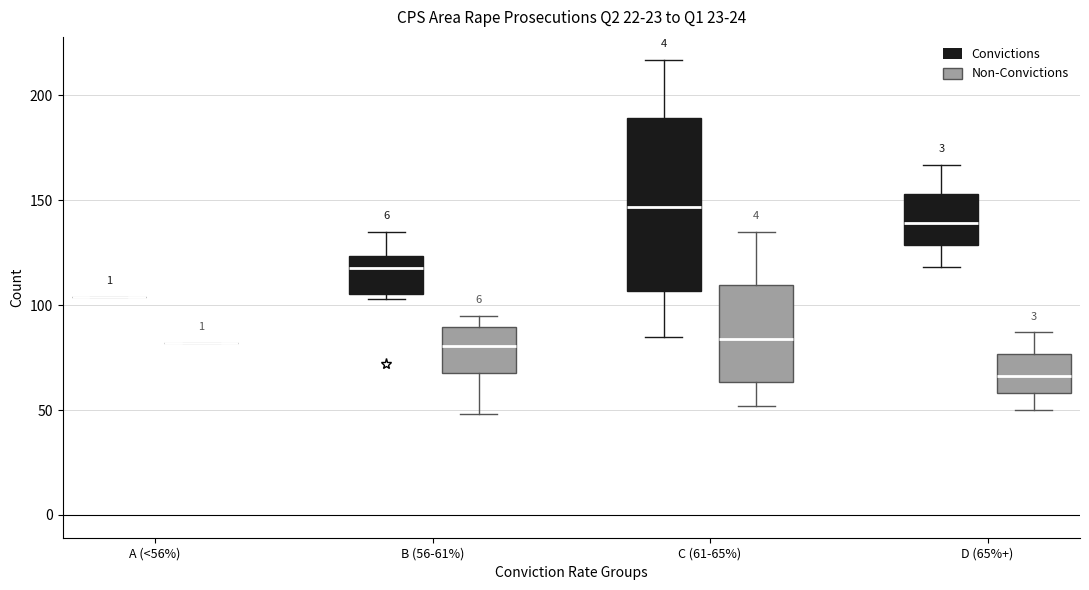

Reading left to right, read every box against the y-axis: the position of its median line, the range the box covers, and the ends of its whiskers. The values are not printed on the chart, so give them approximately, as read against the axis.

A (<56%) (Convictions): box collapsed to a line at 105, whiskers 105 to 105
A (<56%) (Non-Convictions): box collapsed to a line at 80, whiskers 80 to 80
B (56-61%) (Convictions): median 120, box 105 to 125, whiskers 105 (just below the box's lower edge) to 135
B (56-61%) (Non-Convictions): median 80, box 70 to 90, whiskers 50 to 95
C (61-65%) (Convictions): median 145, box 105 to 190, whiskers 85 to 215
C (61-65%) (Non-Convictions): median 85, box 65 to 110, whiskers 50 to 135
D (65%+) (Convictions): median 140, box 130 to 155, whiskers 120 to 165
D (65%+) (Non-Convictions): median 65, box 60 to 75, whiskers 50 to 85